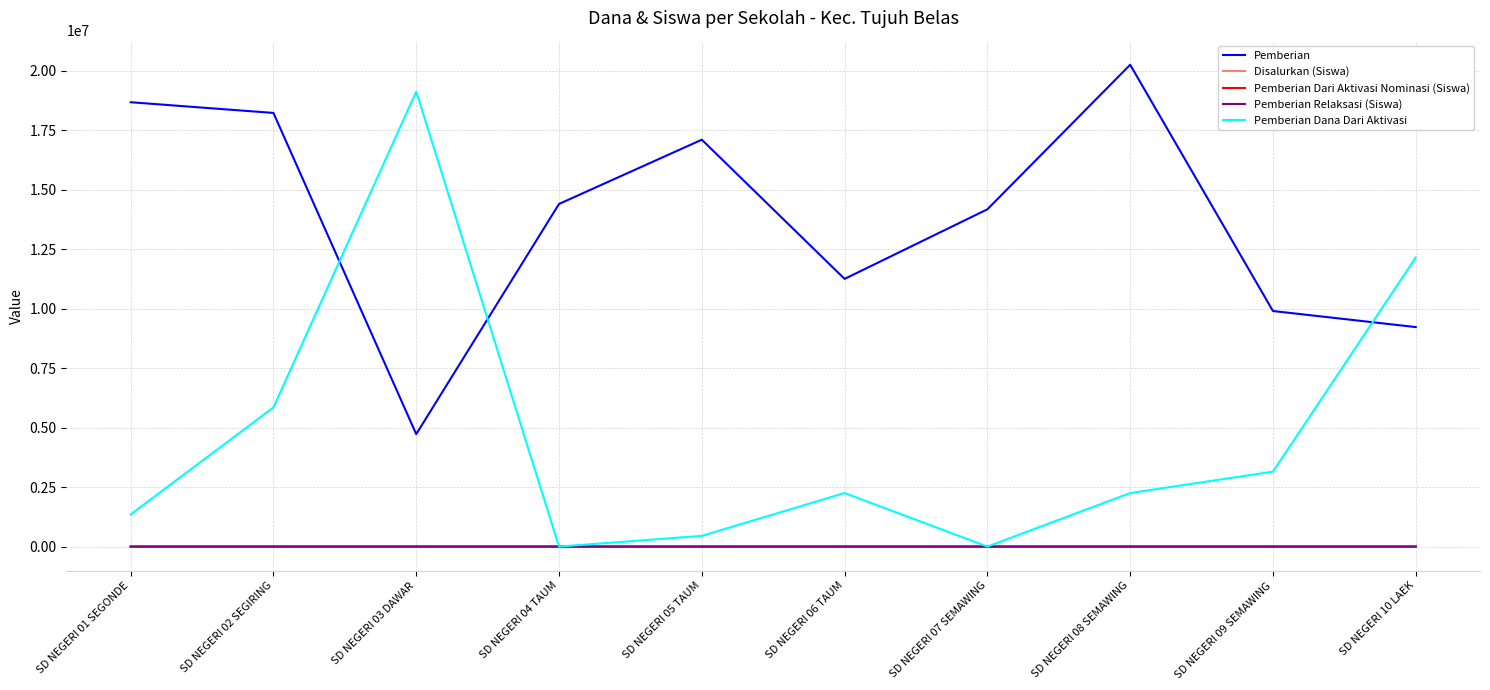

Which series has the largest total across all categories?

Pemberian